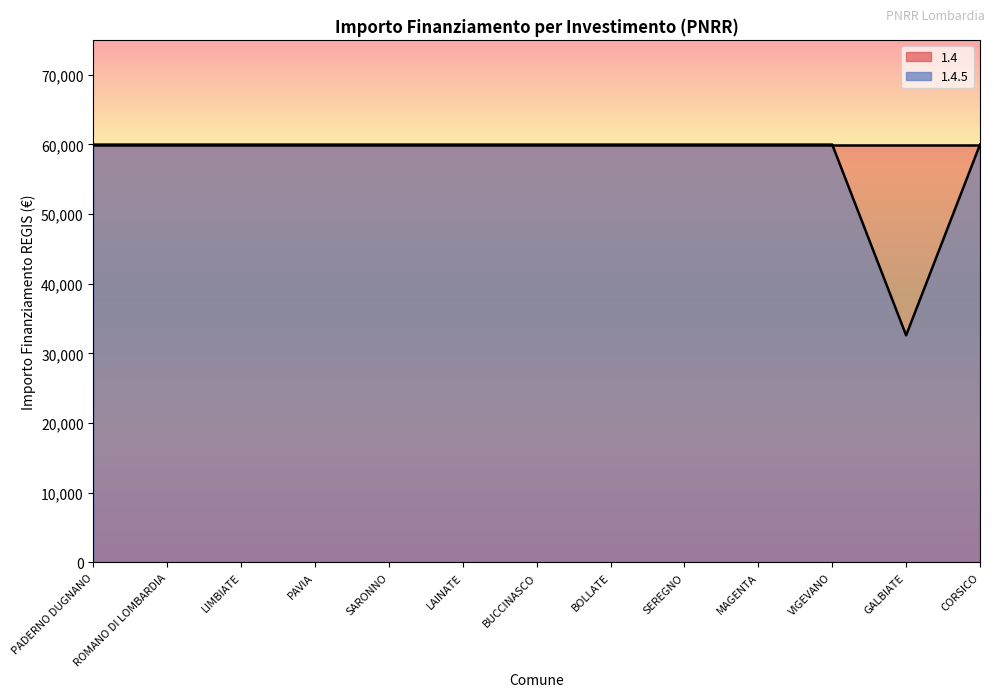

What is the sum of the values at PADERNO DUGNANO and ROMANO DI LOMBARDIA?

119932